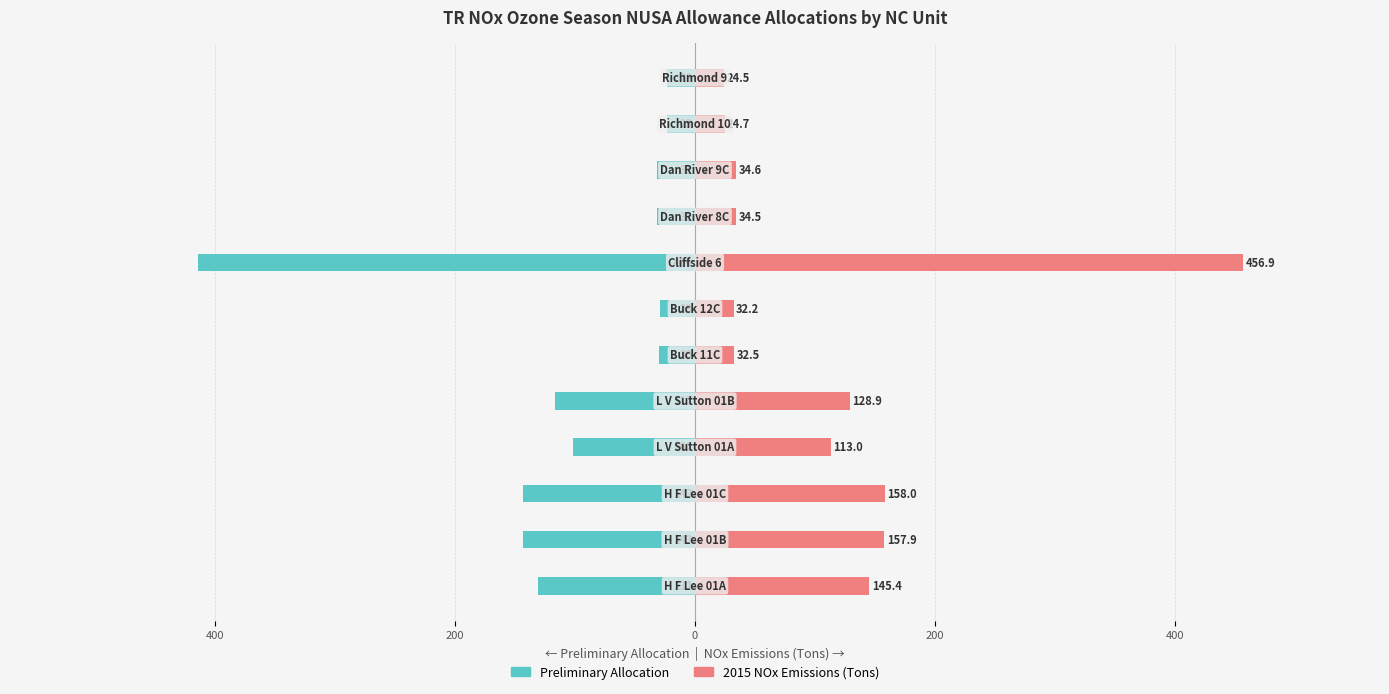

What is the difference between the maximum and minimum values in the 2015 NOx Emissions (Tons) series?

432.4